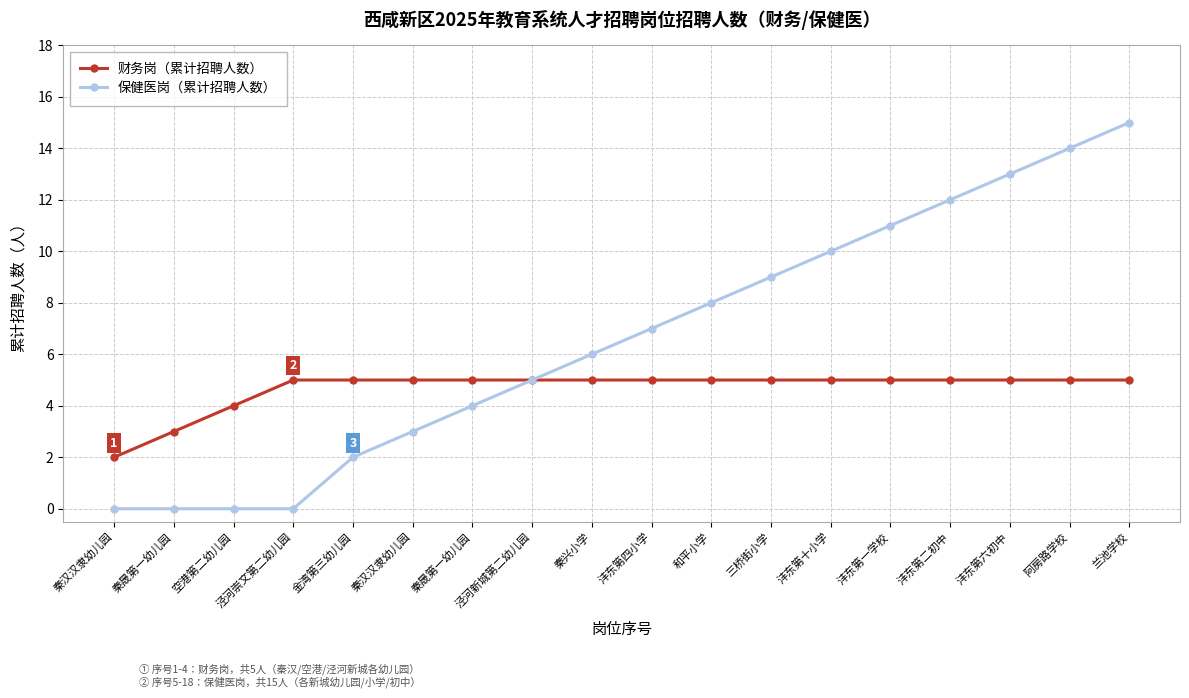

What are all the series names shown in the legend?

财务岗（累计招聘人数）, 保健医岗（累计招聘人数）